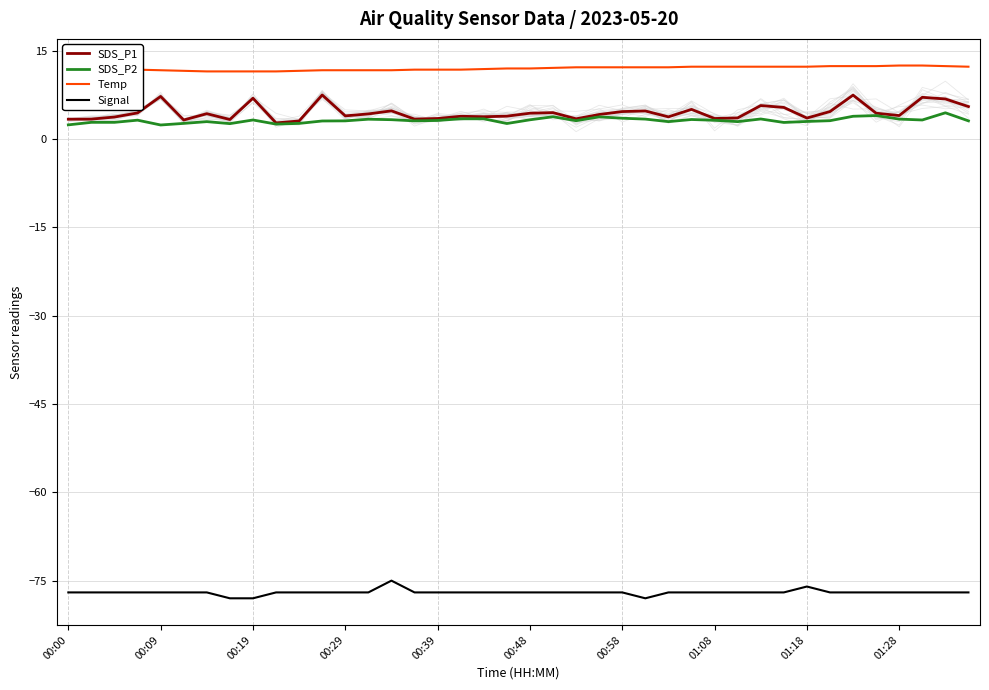

What is the highest value of the SDS_P2 series?

4.5